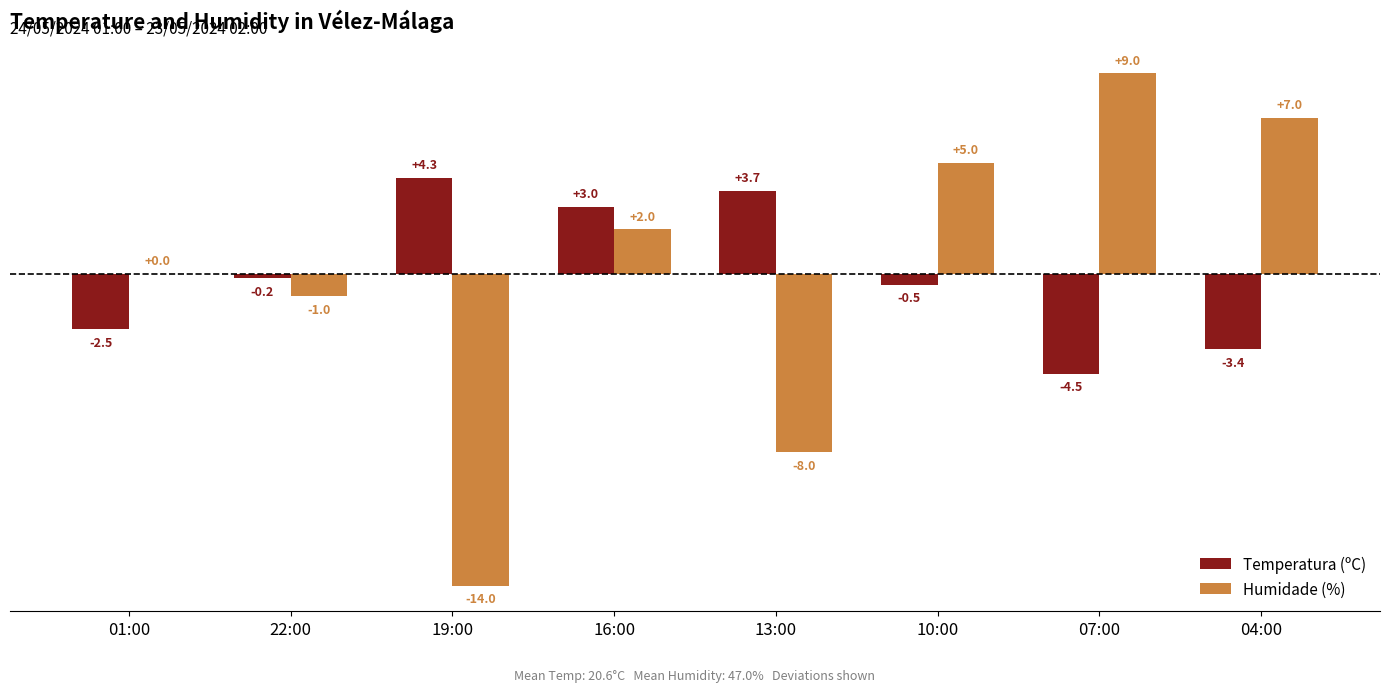

What is the total value across all series at 16:00?

5.0